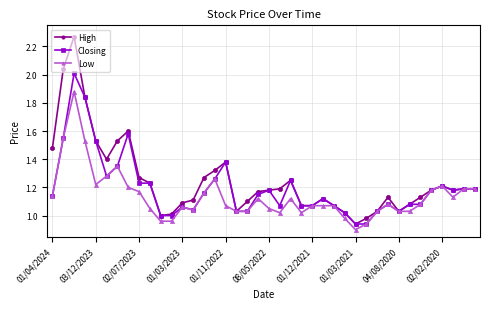

Which series has the widest spread of values?

High